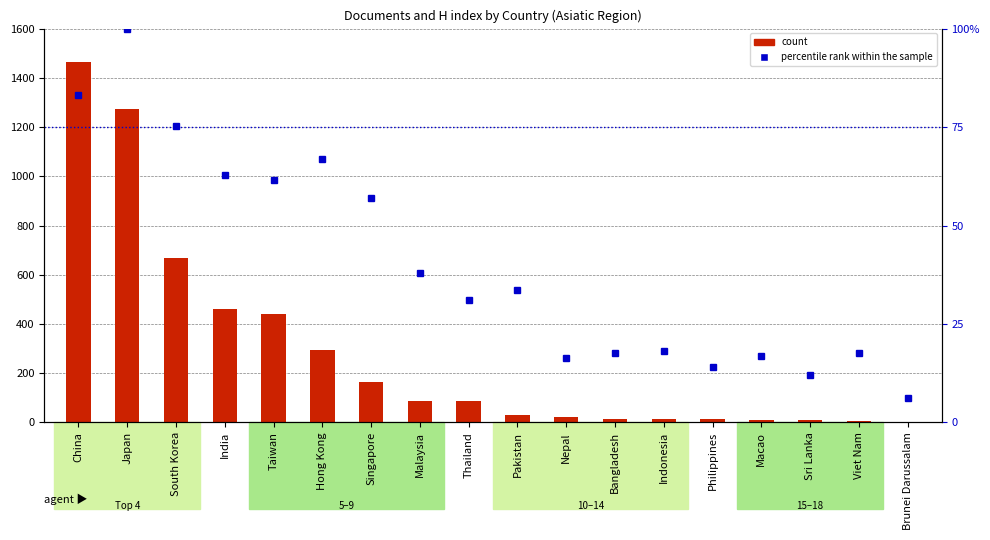

Rank the categories by count value from highest to lowest.

China, Japan, South Korea, India, Taiwan, Hong Kong, Singapore, Malaysia, Thailand, Pakistan, Nepal, Bangladesh, Indonesia, Philippines, Macao, Sri Lanka, Viet Nam, Brunei Darussalam